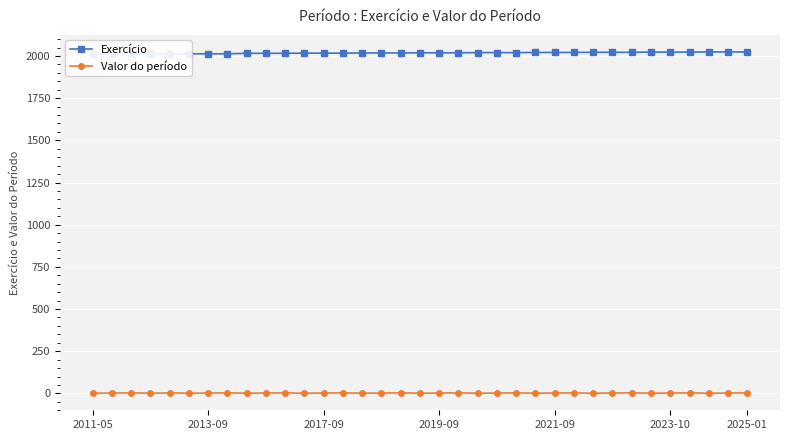

At how many categories does at least one series exceed 103?

35